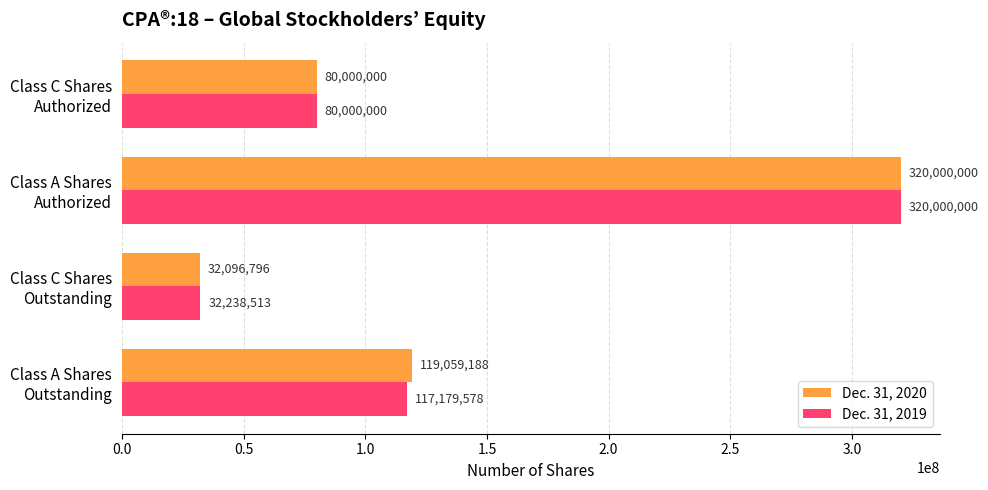

Which series has the largest range (max minus min)?

Dec. 31, 2020